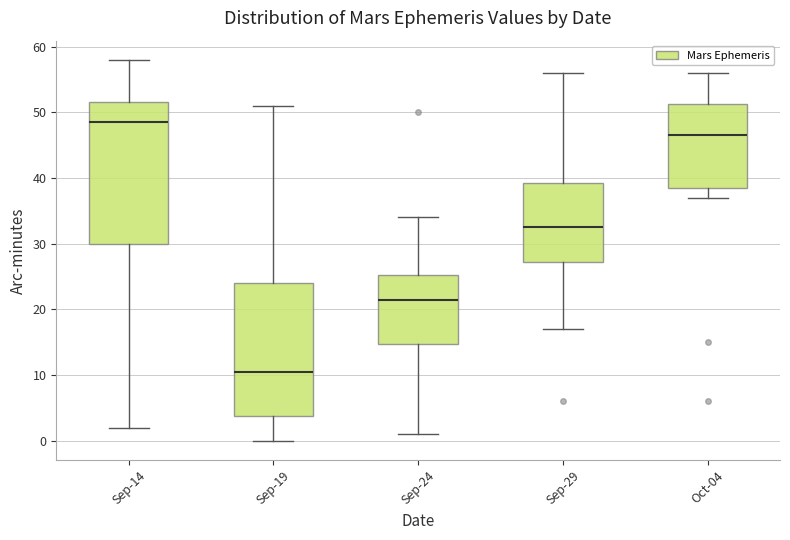

Reading left to right, transcribe this box plot: for each box, give where its median line is, the range the box spans, and where its two whiskers end, as read against the y-axis. The values are not printed on the chart, so give them approximately, as read against the axis.

Sep-14: median 49, box 30 to 52, whiskers 2 to 58
Sep-19: median 11, box 4 to 24, whiskers 0 to 51
Sep-24: median 22, box 15 to 25, whiskers 1 to 34
Sep-29: median 33, box 27 to 39, whiskers 17 to 56
Oct-04: median 47, box 39 to 51, whiskers 37 to 56